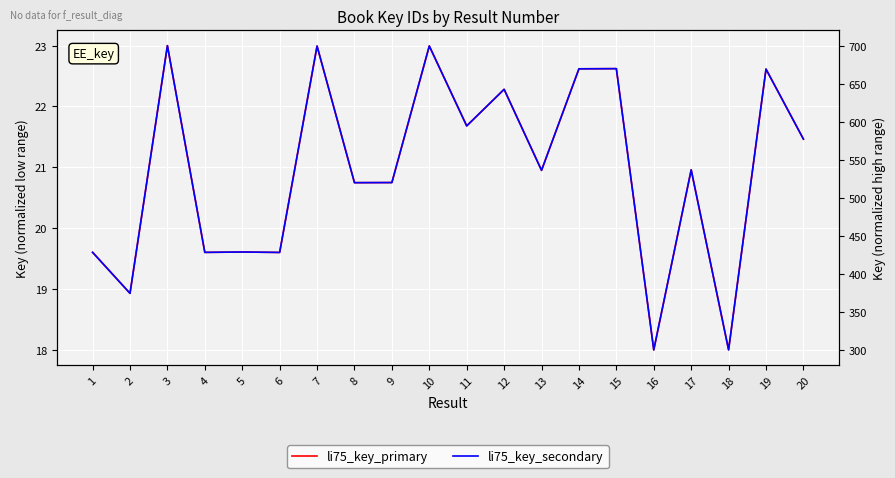

What is the value of the li75_key_secondary point at the 14th from the left?

669.5